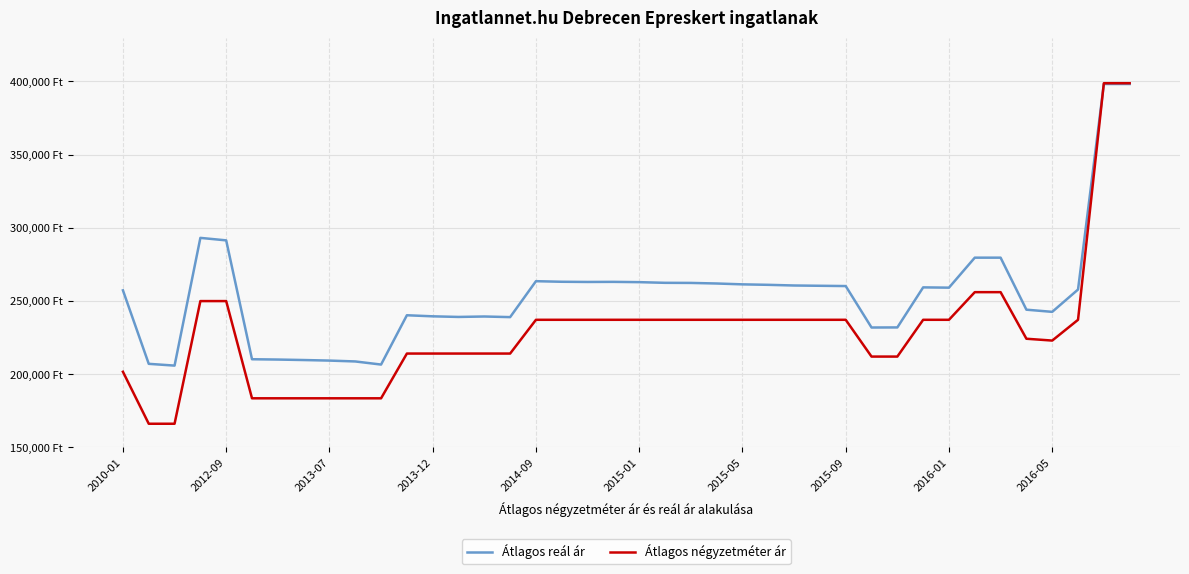

What are all the series names shown in the legend?

Átlagos reál ár, Átlagos négyzetméter ár